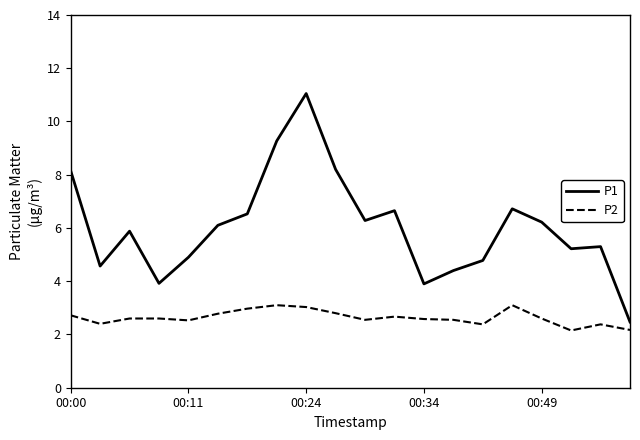

True or false: P2 and P1 intersect in this chart.

False